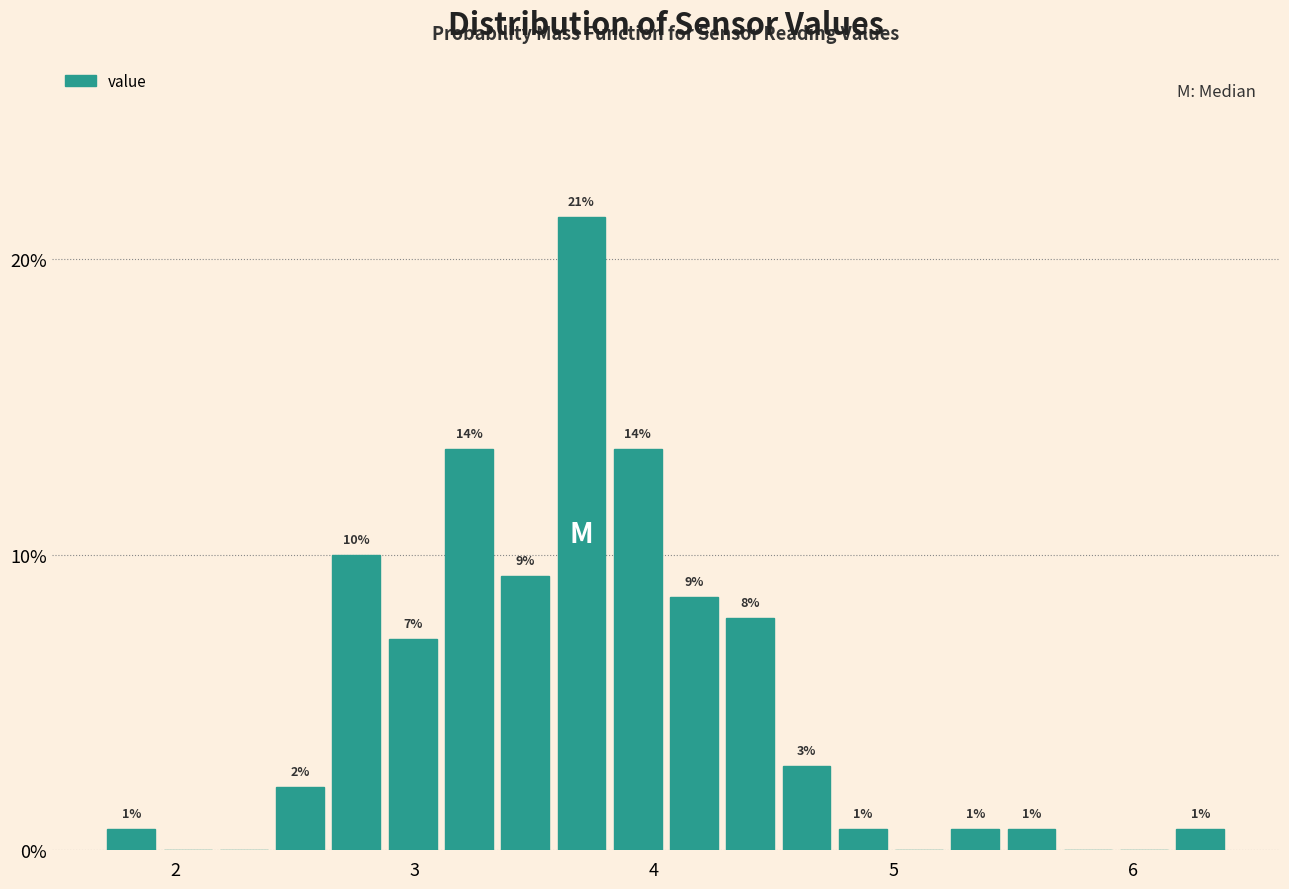

Read against the x-axis, roughly where is the centre of the tallest bar?

3.7